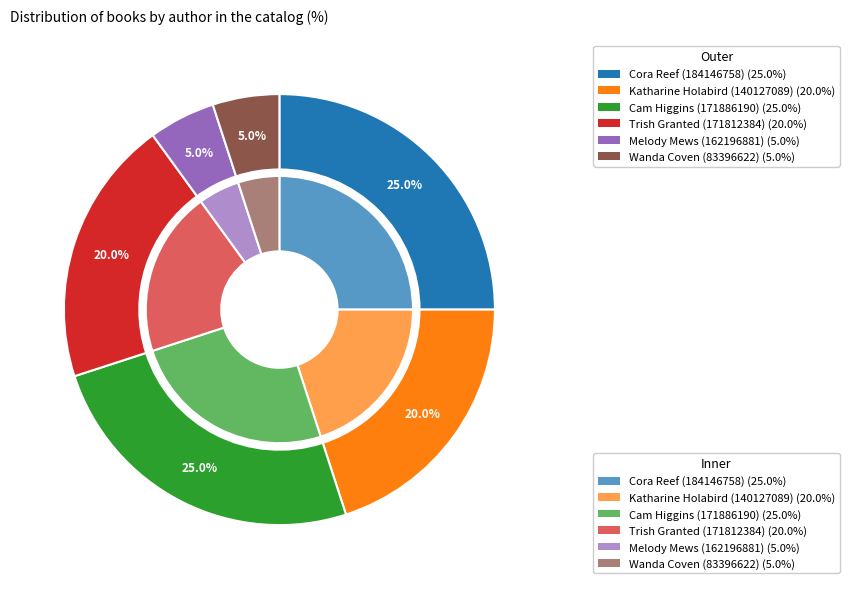

True or false: Cam Higgins (171886190) accounts for 39% of the total.

False